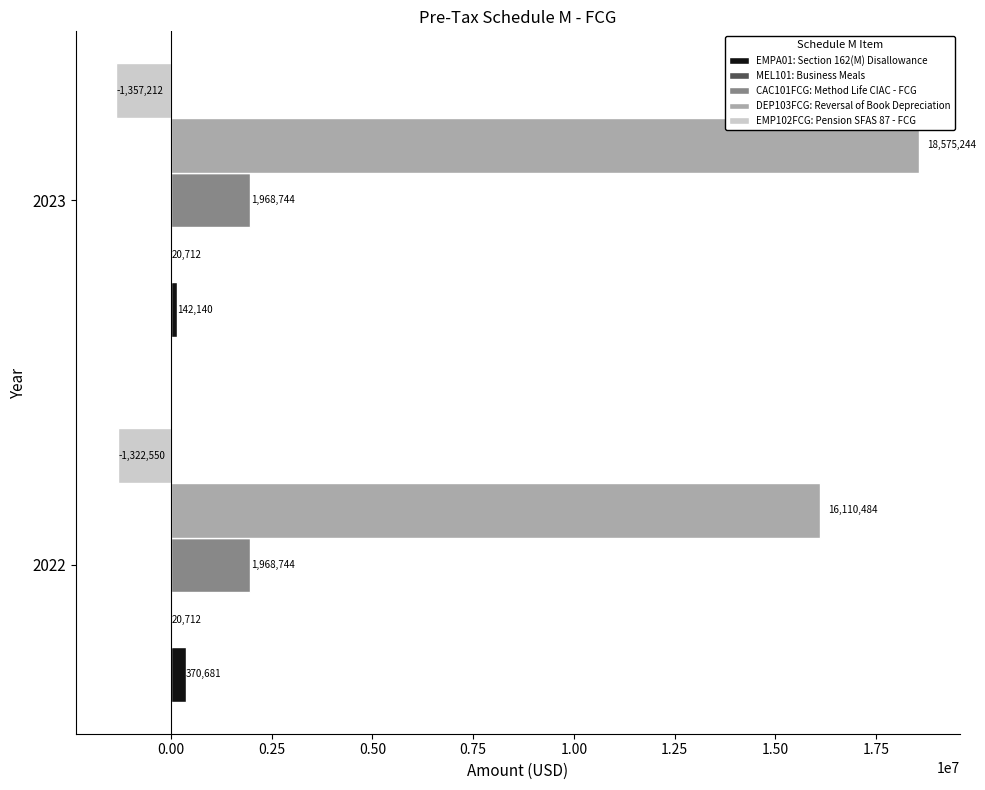

Read the EMP102FCG: Pension SFAS 87 - FCG value at 2023.

-1357212